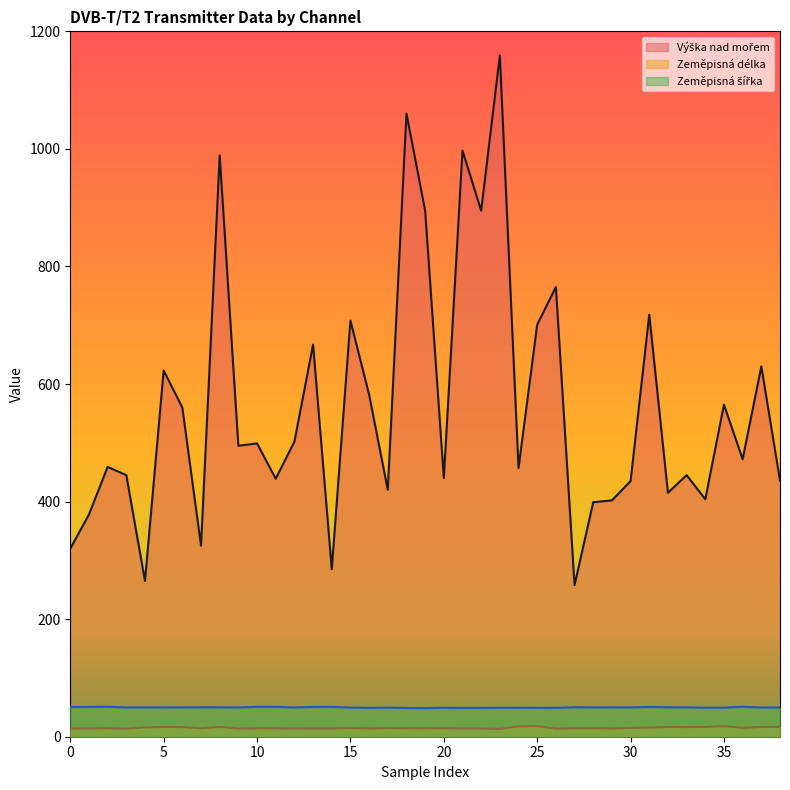

At which label is Zeměpisná délka closest to 15?

30